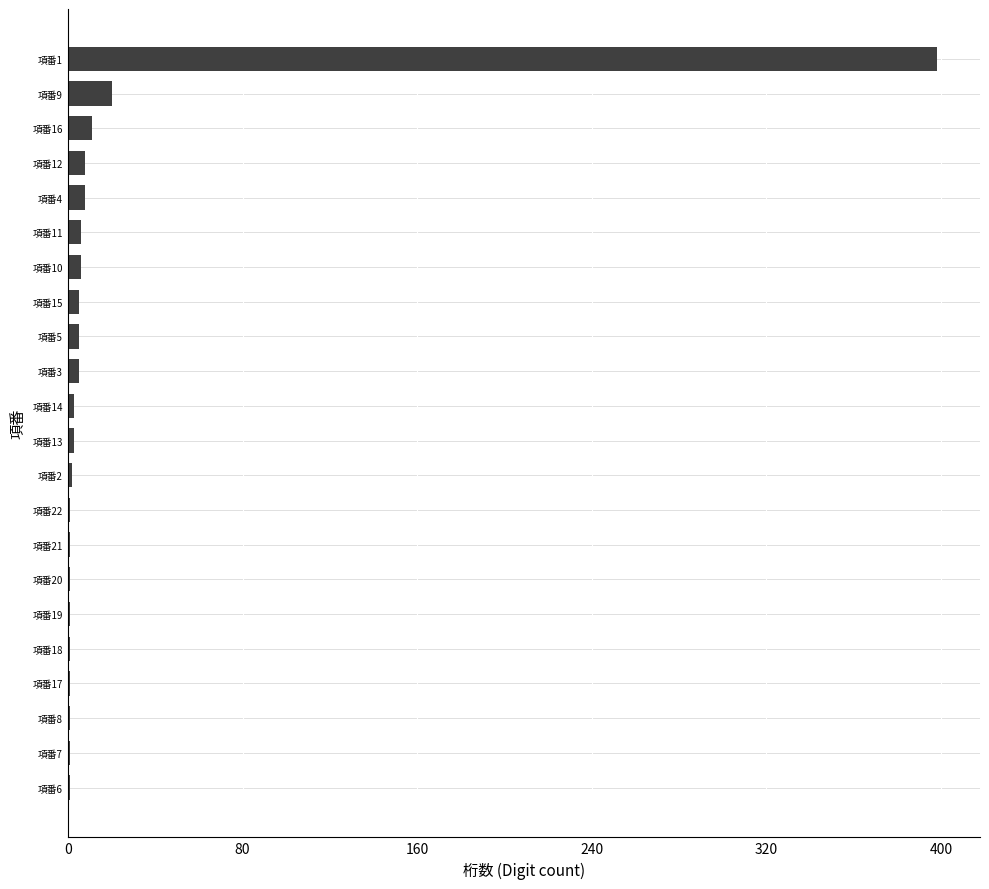

The chart shows a value of 20 at 項番9. True or false?

True